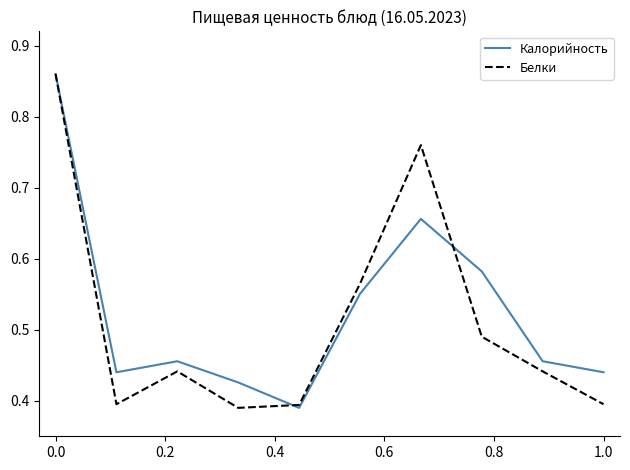

Which series has the largest total across all categories?

Калорийность